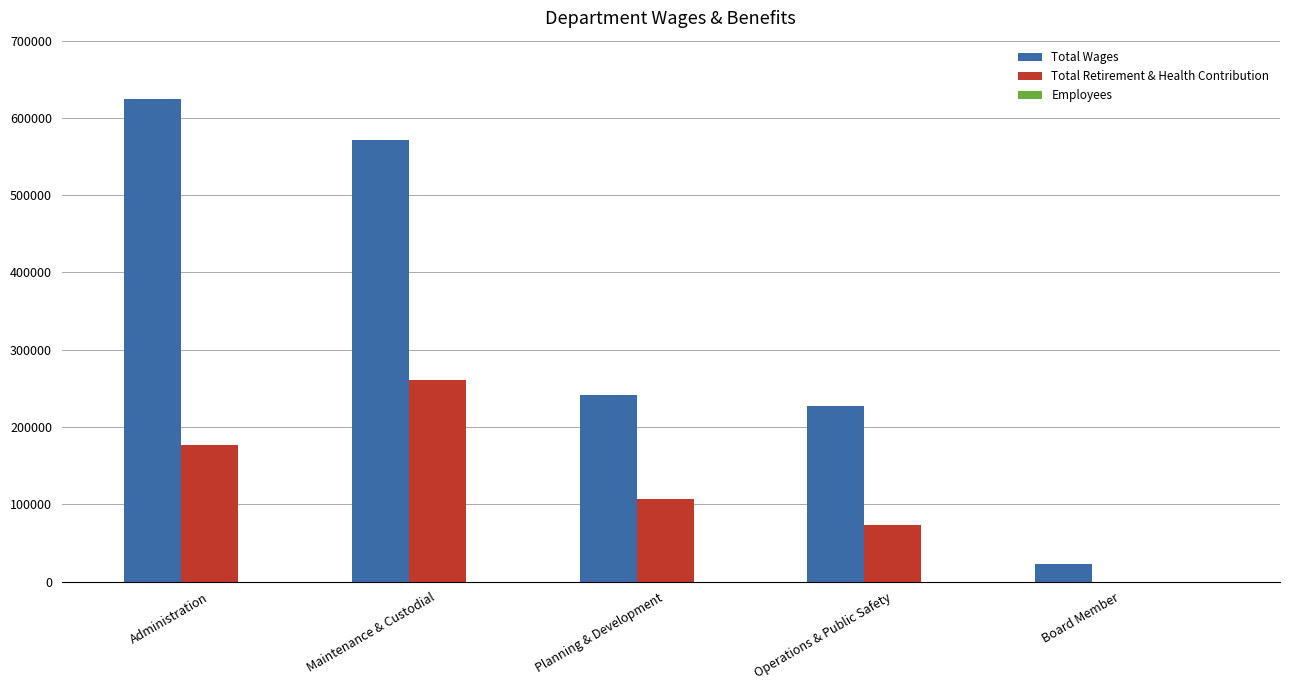

Which series changed the most between Operations & Public Safety and Board Member?

Total Wages